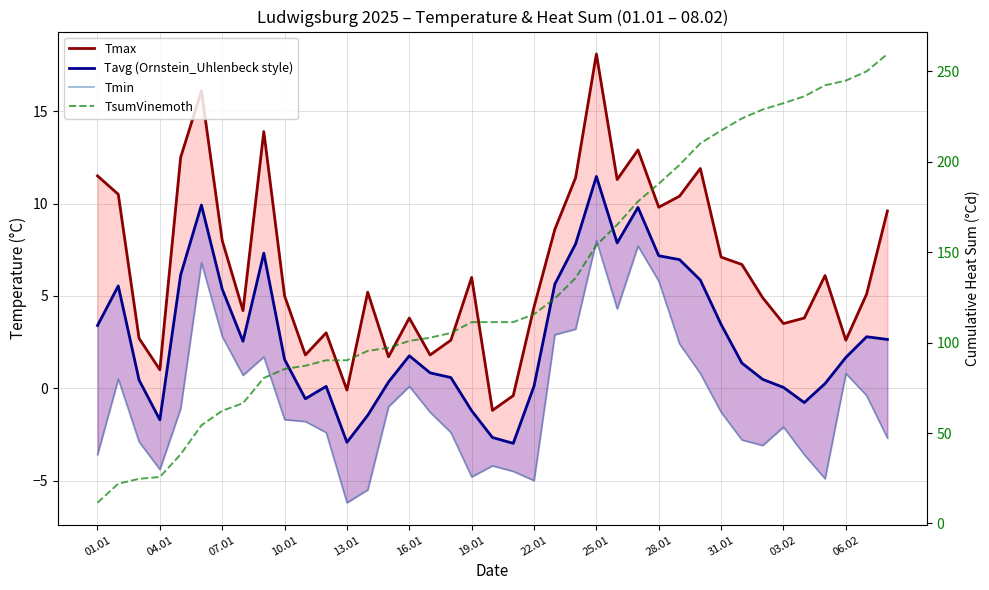

Reading left to right, extract all data points from this chart.

Tmax: 11.5	10.5	2.7	1.0	12.5	16.1	8.0	4.2	13.9	5.0	1.8	3.0	-0.1	5.2	1.7	3.8	1.8	2.6	6.0	-1.2	-0.4	4.4	8.6	11.4	18.1	11.3	12.9	9.8	10.4	11.9	7.1	6.7	4.9	3.5	3.8	6.1	2.6	5.1	9.6
Tavg (Ornstein_Uhlenbeck style): 3.4	5.5	0.4	-1.7	6.1	9.9	5.4	2.5	7.3	1.6	-0.6	0.1	-2.9	-1.5	0.3	1.8	0.8	0.6	-1.2	-2.7	-3.0	0.1	5.6	7.8	11.5	7.9	9.8	7.2	7.0	5.9	3.5	1.4	0.5	0.0	-0.8	0.2	1.7	2.8	2.6
Tmin: -3.6	0.5	-2.9	-4.4	-1.1	6.8	2.8	0.7	1.7	-1.7	-1.8	-2.4	-6.2	-5.5	-1.0	0.1	-1.3	-2.4	-4.8	-4.2	-4.5	-5.0	2.9	3.2	8.0	4.3	7.7	5.8	2.4	0.8	-1.3	-2.8	-3.1	-2.1	-3.6	-4.9	0.8	-0.4	-2.7
TsumVinemoth: 11.5	22.0	24.7	25.7	38.2	54.3	62.3	66.5	80.4	85.4	87.2	90.2	90.2	95.4	97.1	100.9	102.7	105.3	111.3	111.3	111.3	115.7	124.3	135.7	153.8	165.1	178.0	187.8	198.2	210.1	217.2	223.9	228.8	232.3	236.1	242.2	244.8	249.9	259.5